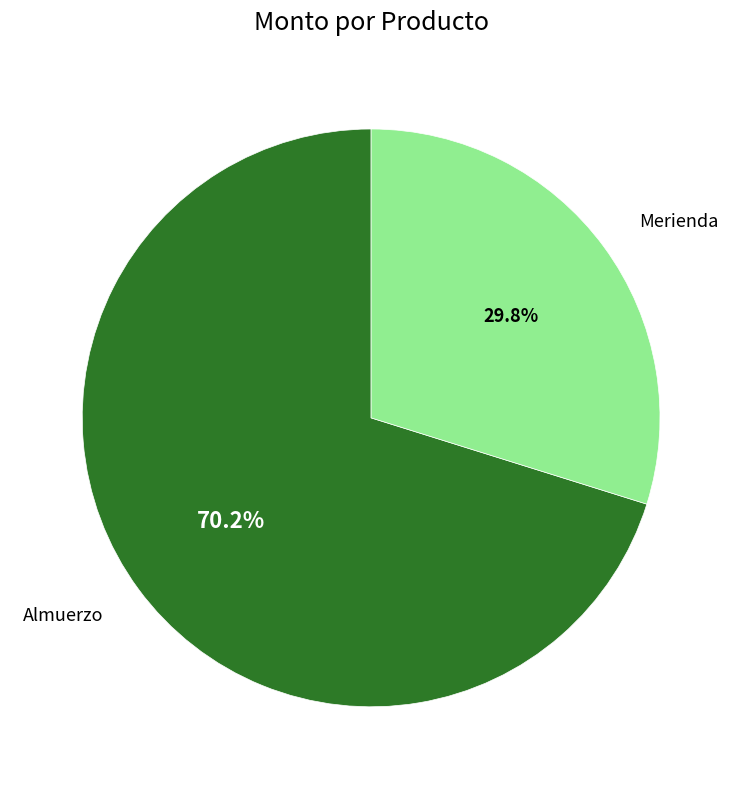

Count the number of slices in the pie.

2